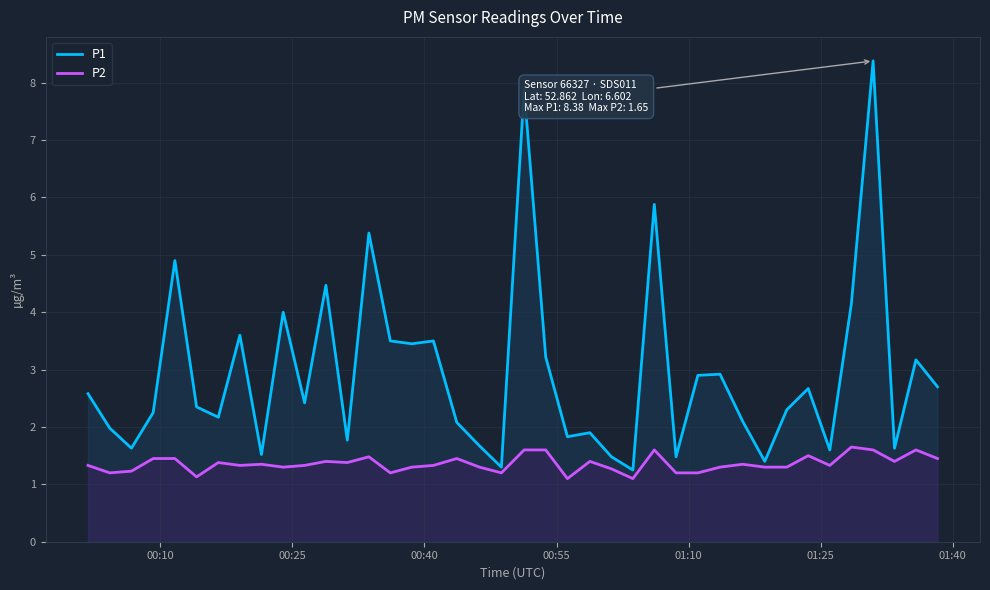

What is the minimum value shown in the chart?

1.1